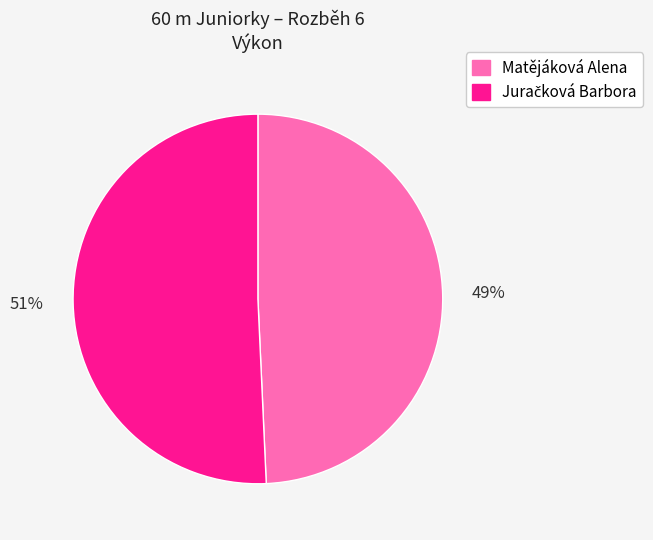

To the nearest percent, what portion does Matějáková Alena represent?

49%